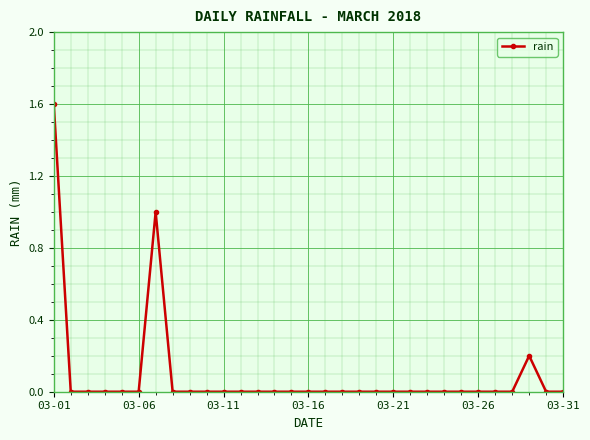

What is the difference between the second highest and second lowest values?

1.0